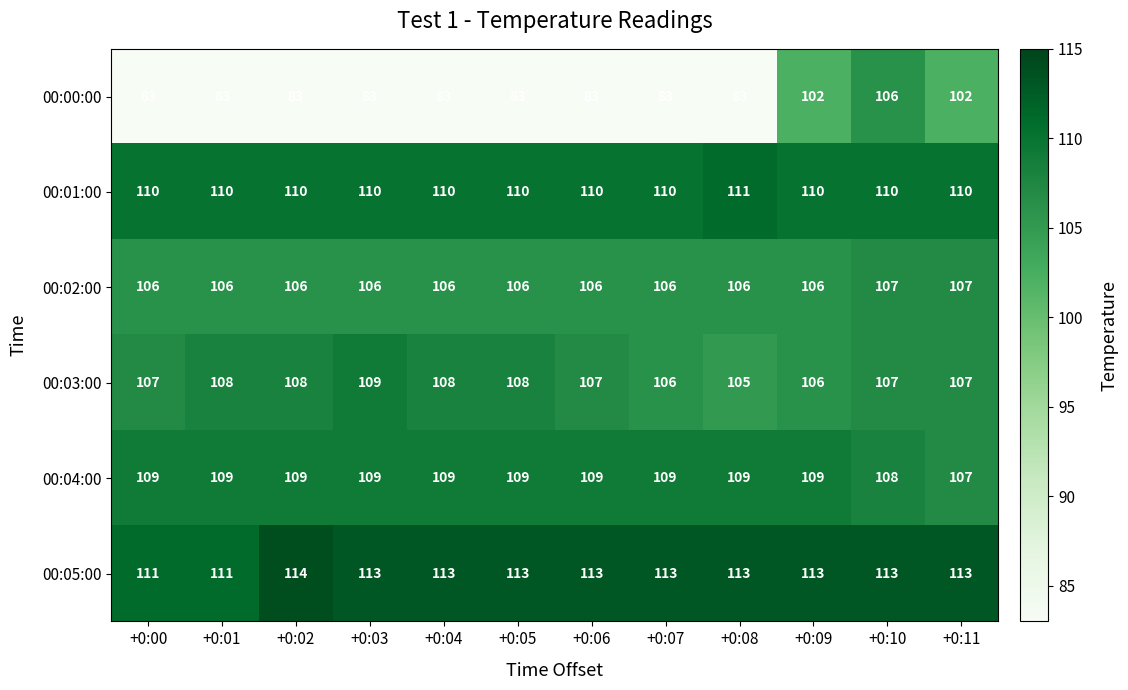

True or false: 00:03:00 has a value of 29 at +0:03.

False